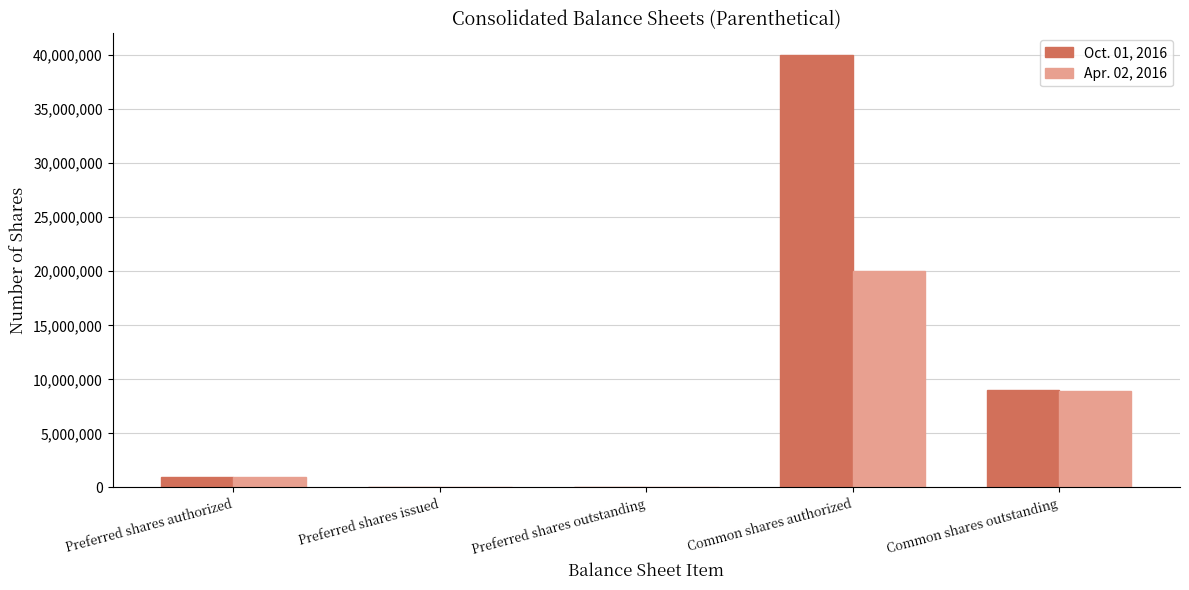

How many distinct data groups are displayed?

2